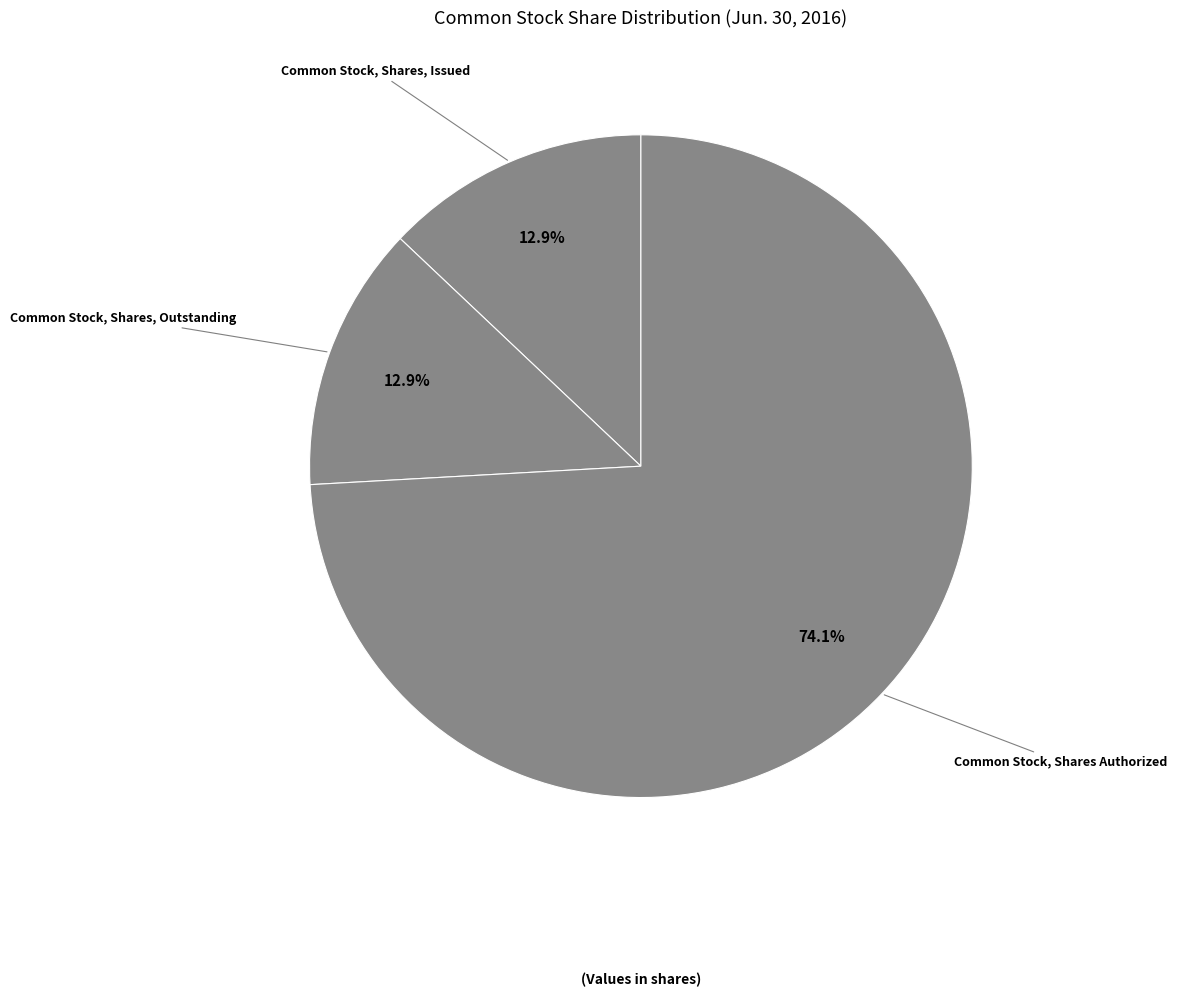

Which slice represents more than half of the pie?

Common Stock, Shares Authorized